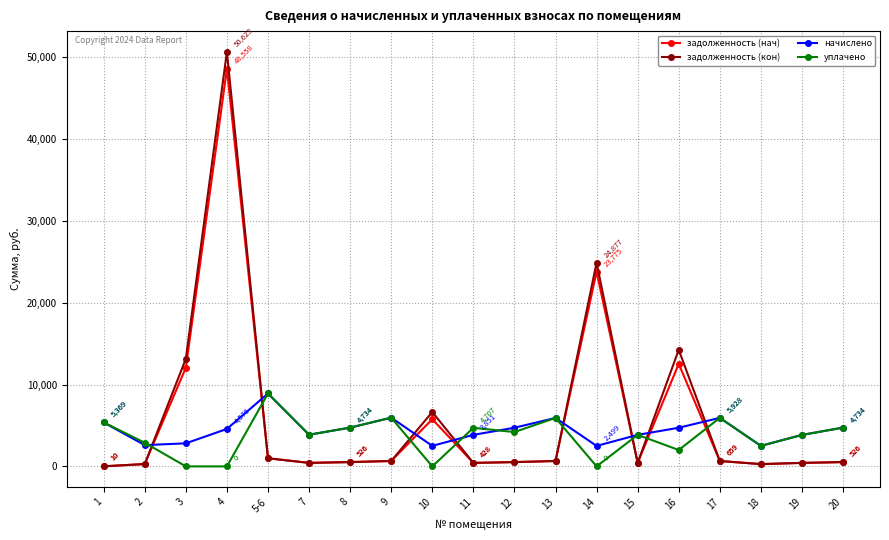

The начислено series shows 3843.4 at 19. True or false?

True